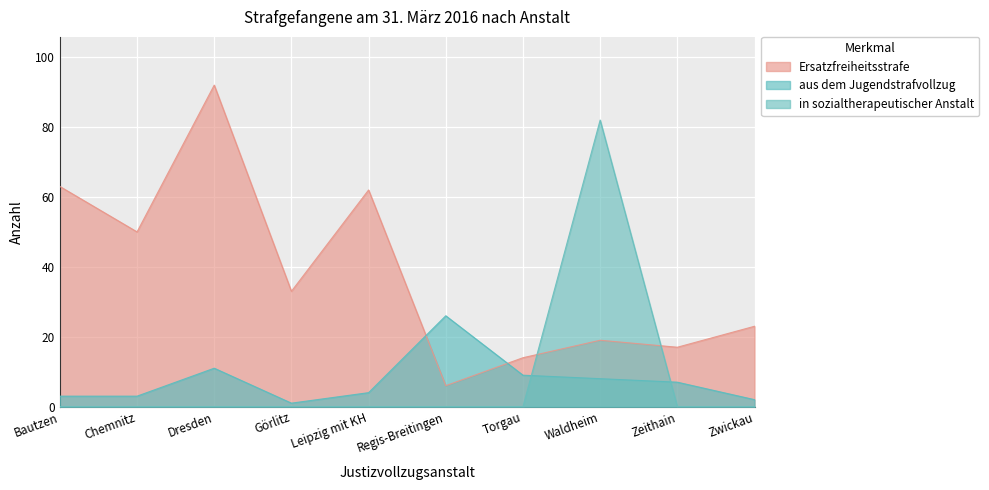

How many values in in sozialtherapeutischer Anstalt are above zero?

1